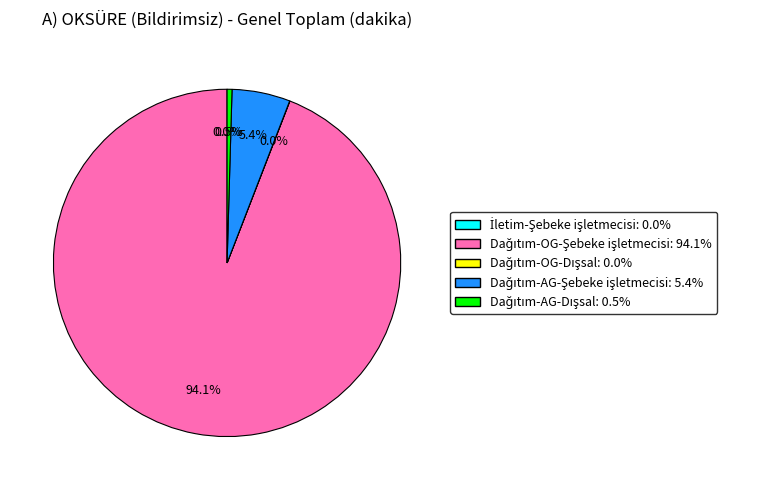

Is there any slice that represents more than half of the pie?

Yes